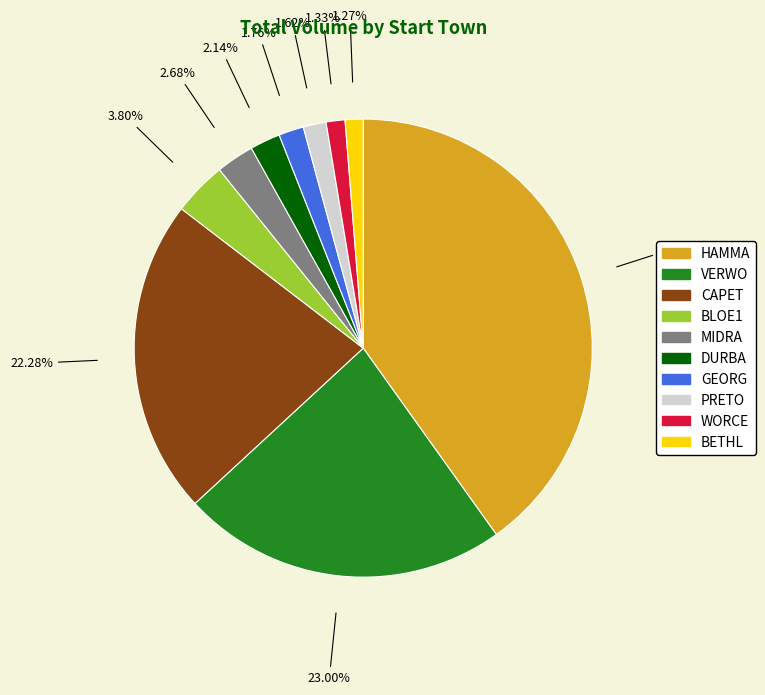

Is there a majority slice in this chart?

No